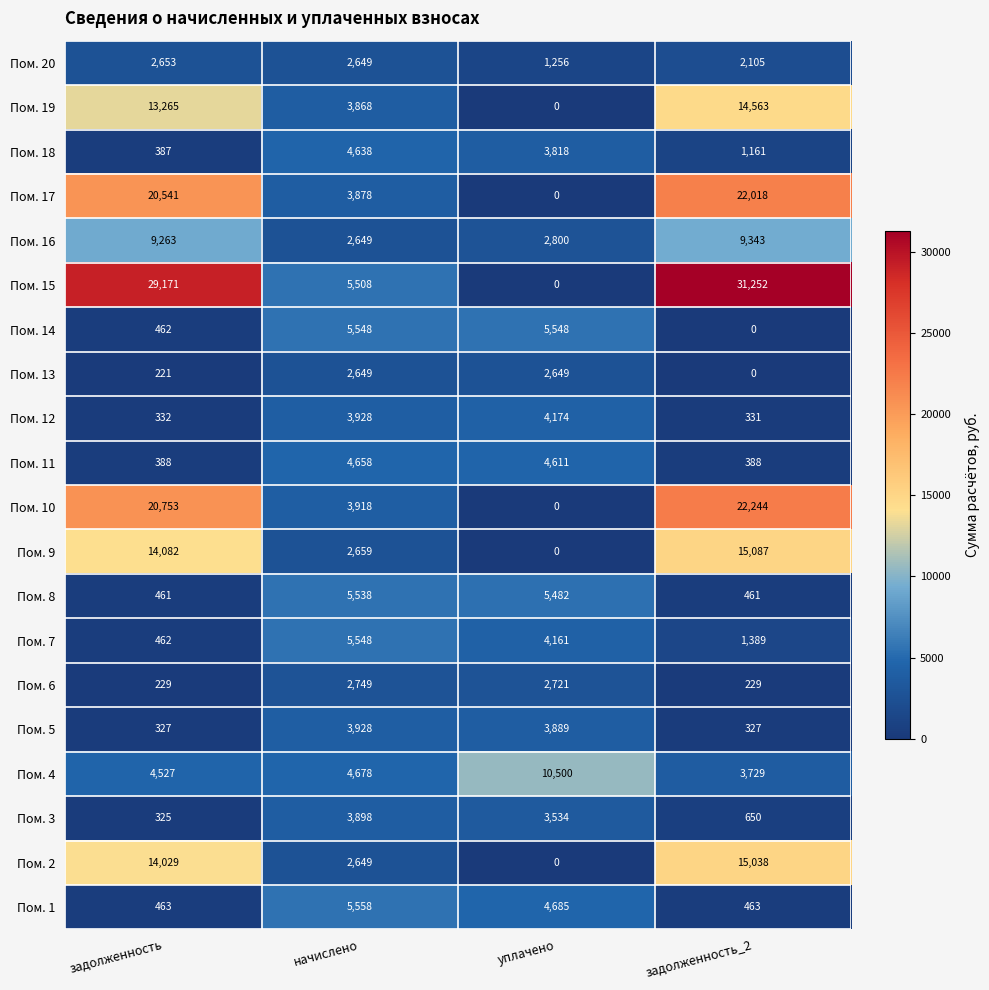

True or false: Пом. 1 has a value of 1679 at уплачено.

False